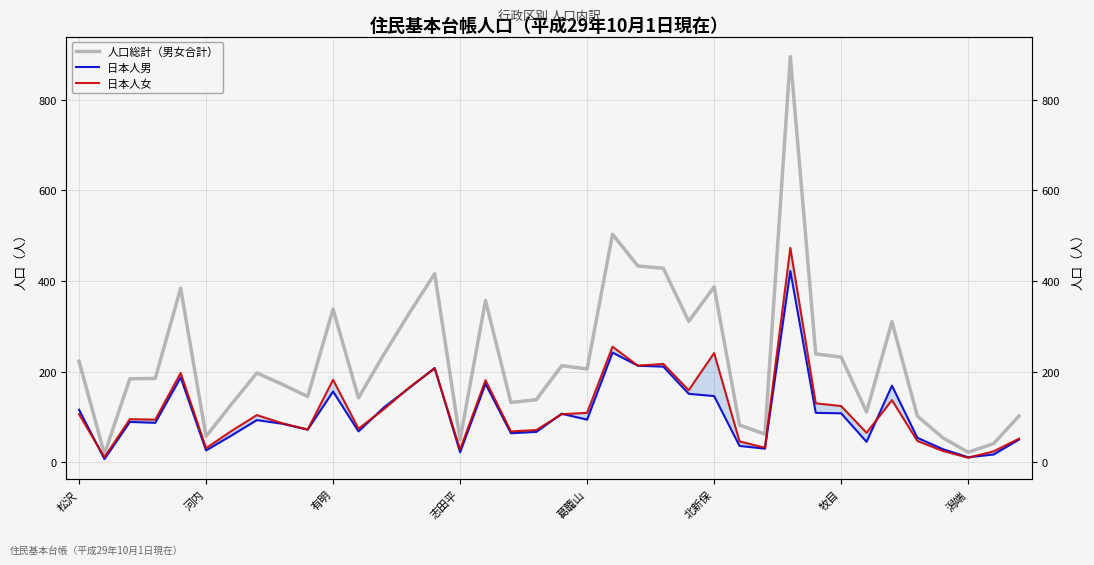

What is the spread (max minus min) of values at 31?

66